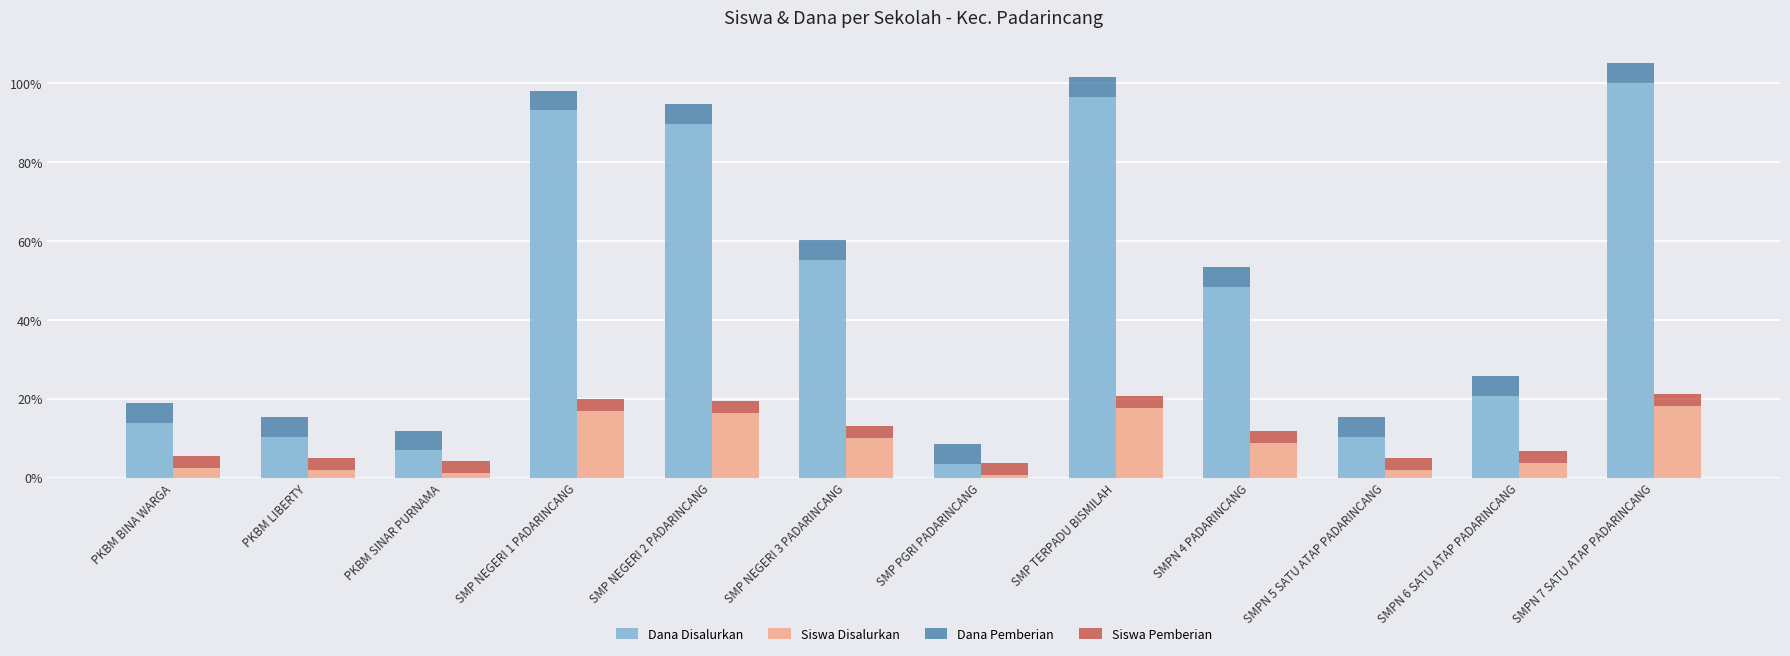

Is the value of Siswa Pemberian at PKBM BINA WARGA greater than the value of Dana Pemberian at SMPN 4 PADARINCANG?

No